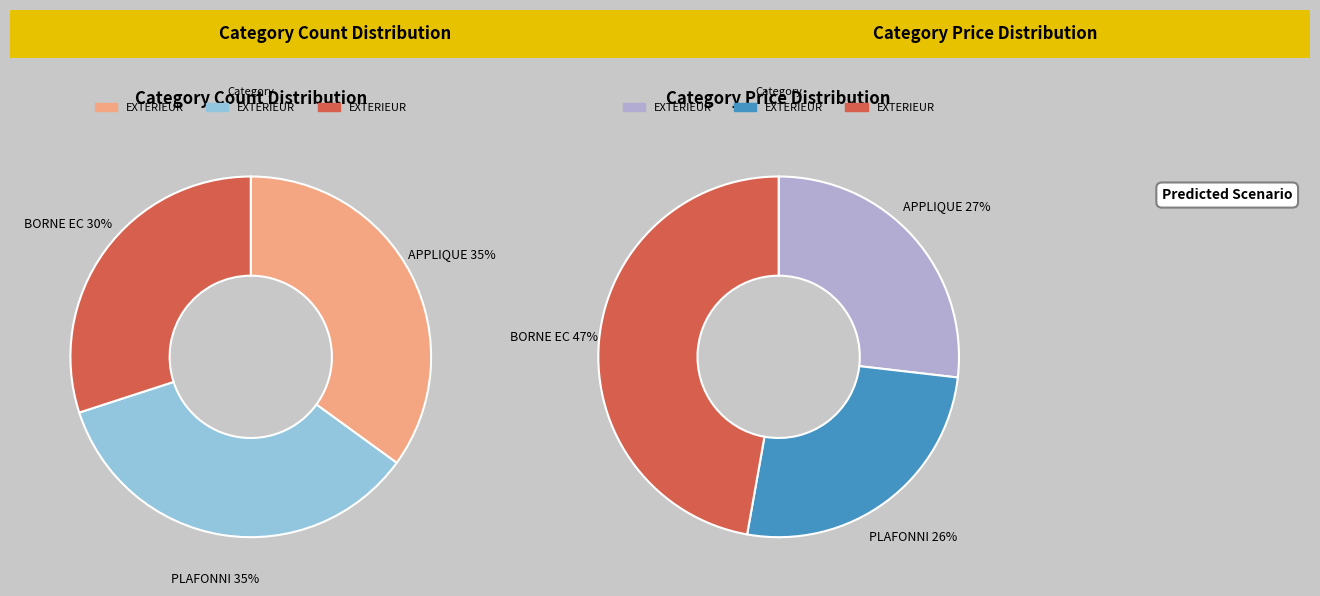

Does BORNE ECLAIRAGE D'EXTERIEUR represent more than half of the total?

No